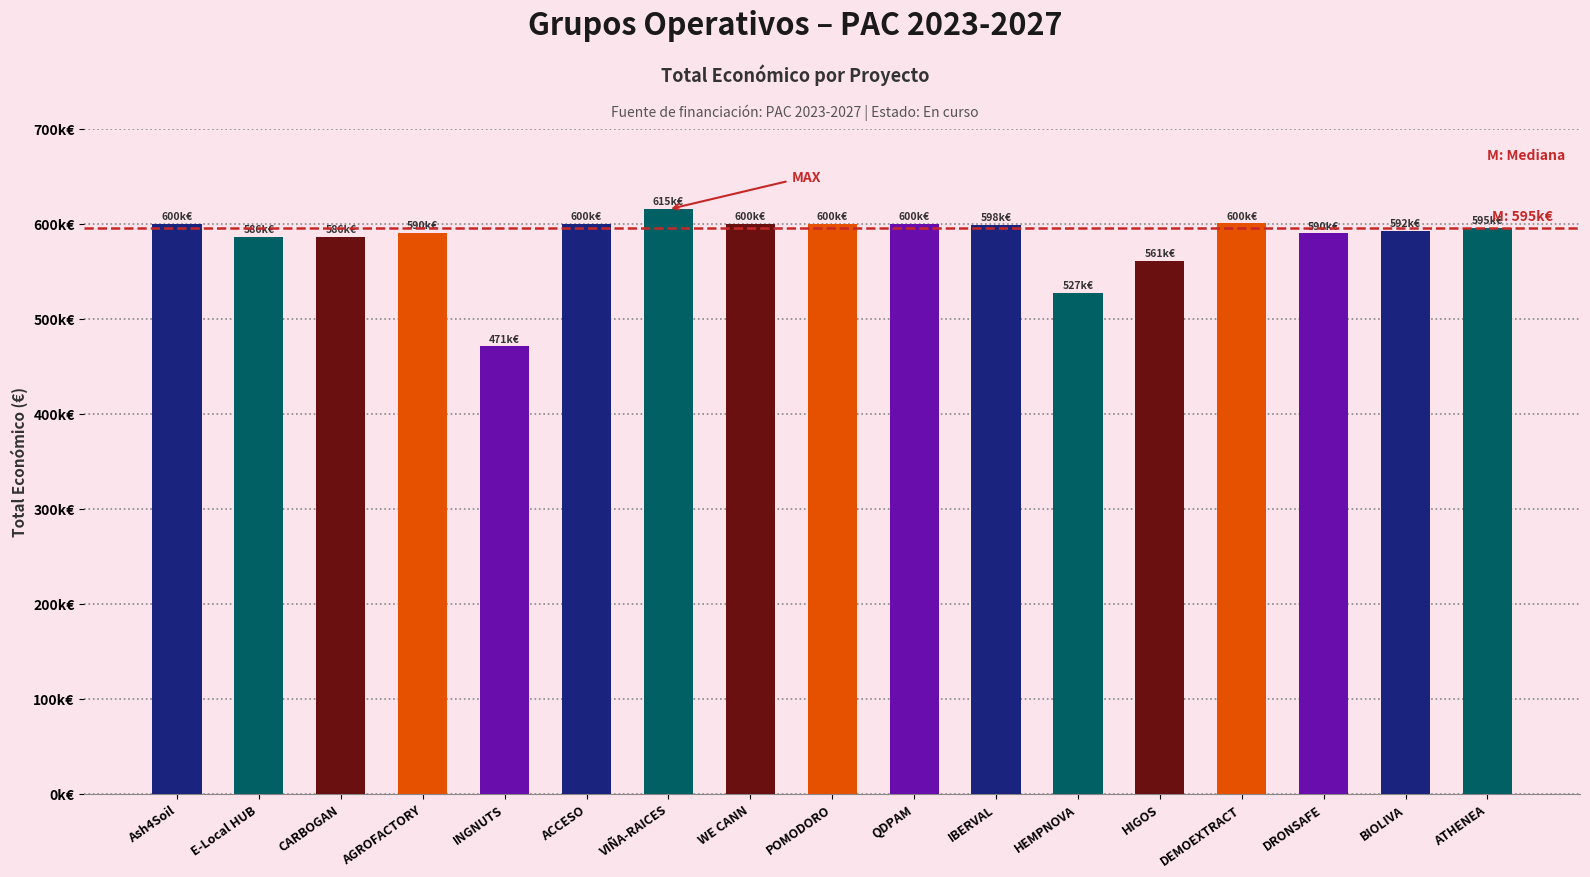

Reading left to right, transcribe all the data shown in this chart.

600000	586120	585914	590382	470675	599779	614907	599584	599540	599986	598303	526962	560529	600043	589584	592475	595436